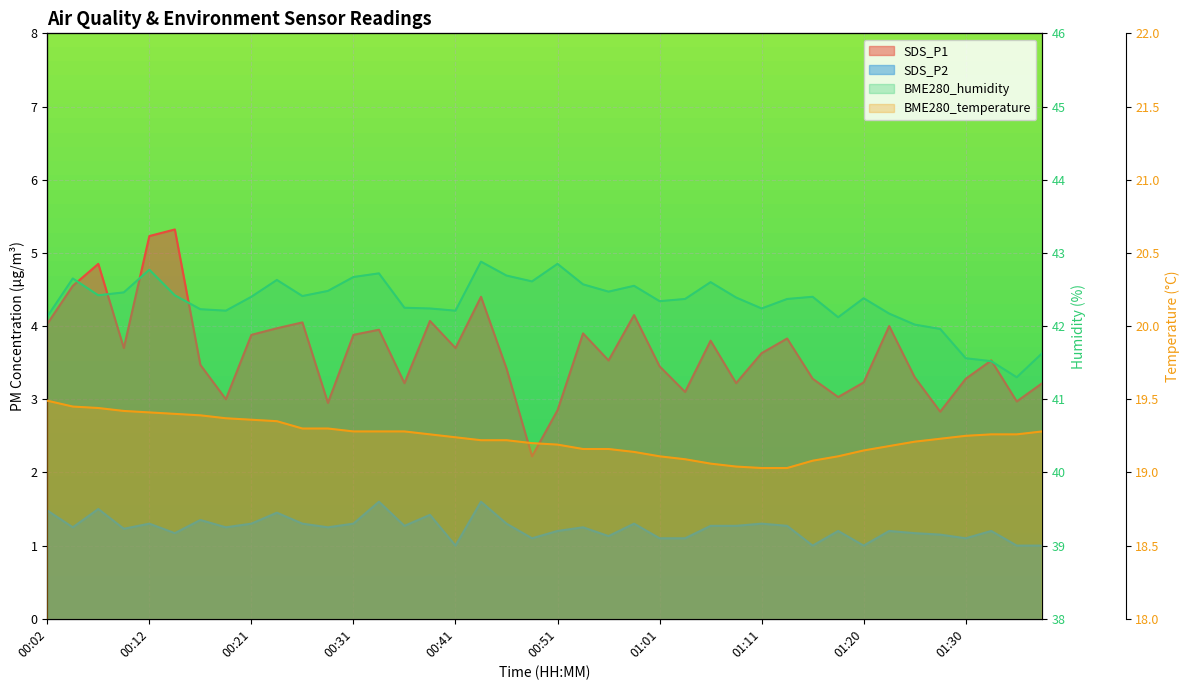

Which series has the largest range (max minus min)?

SDS_P1